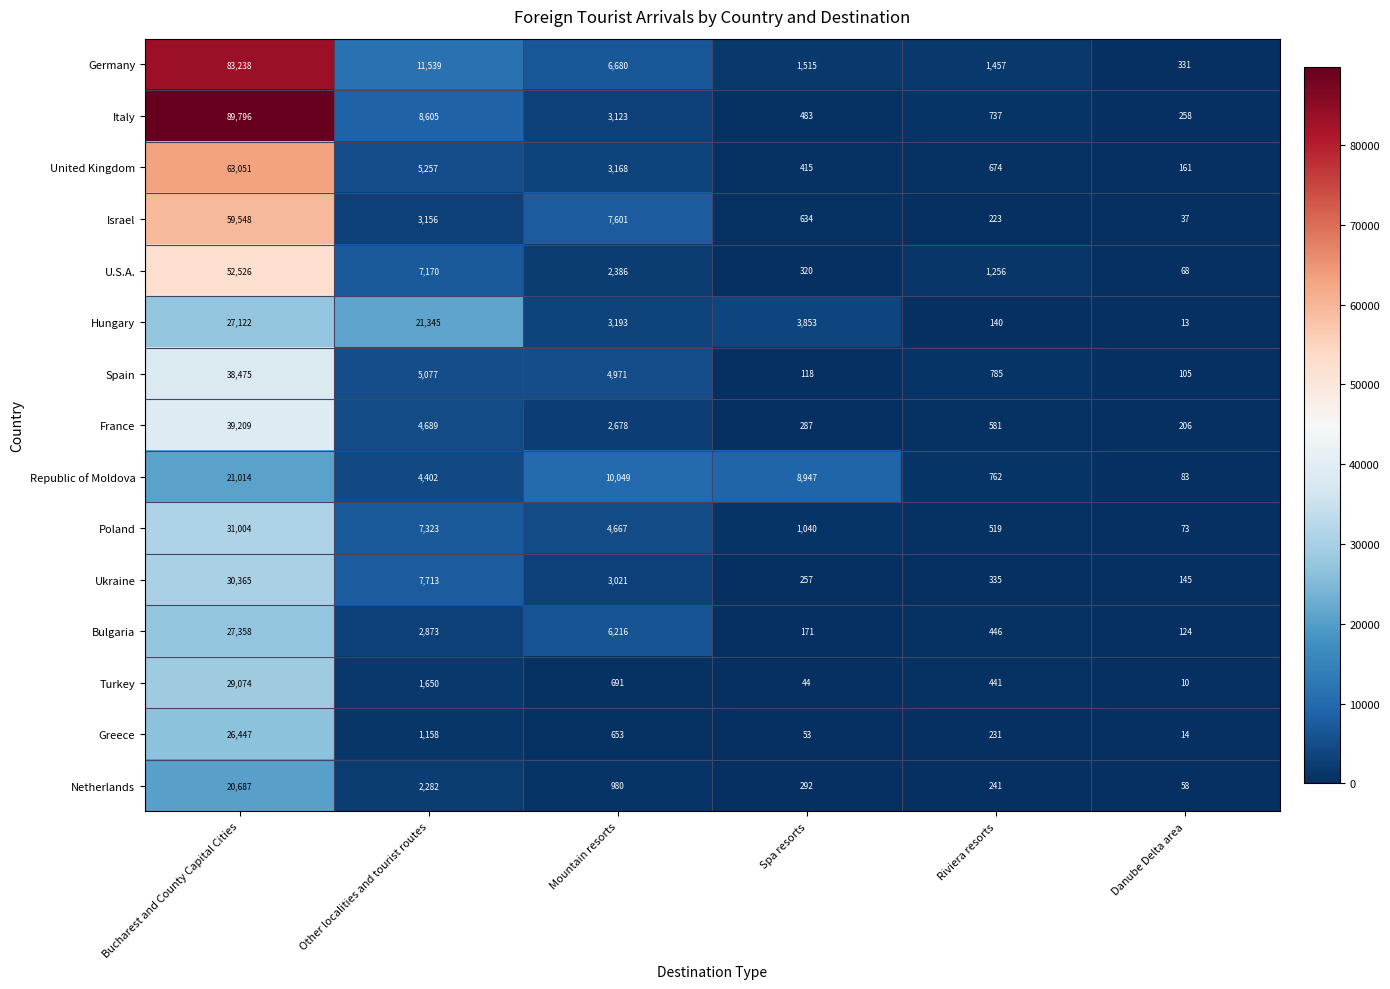

True or false: Italy has a value of 737 at Riviera resorts.

True